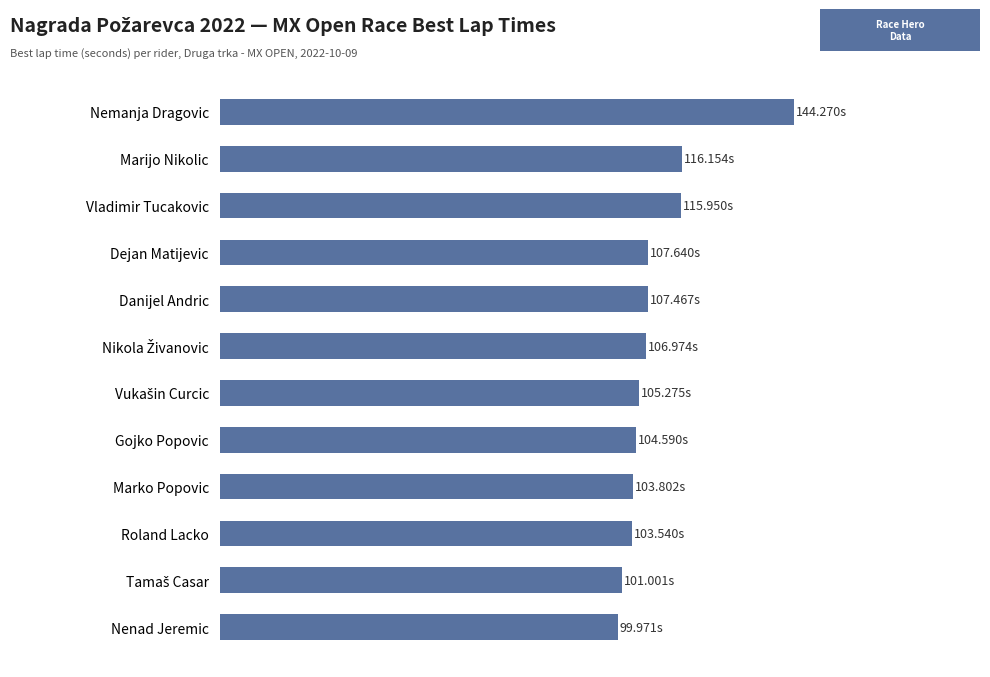

Are the bars horizontal?

Yes